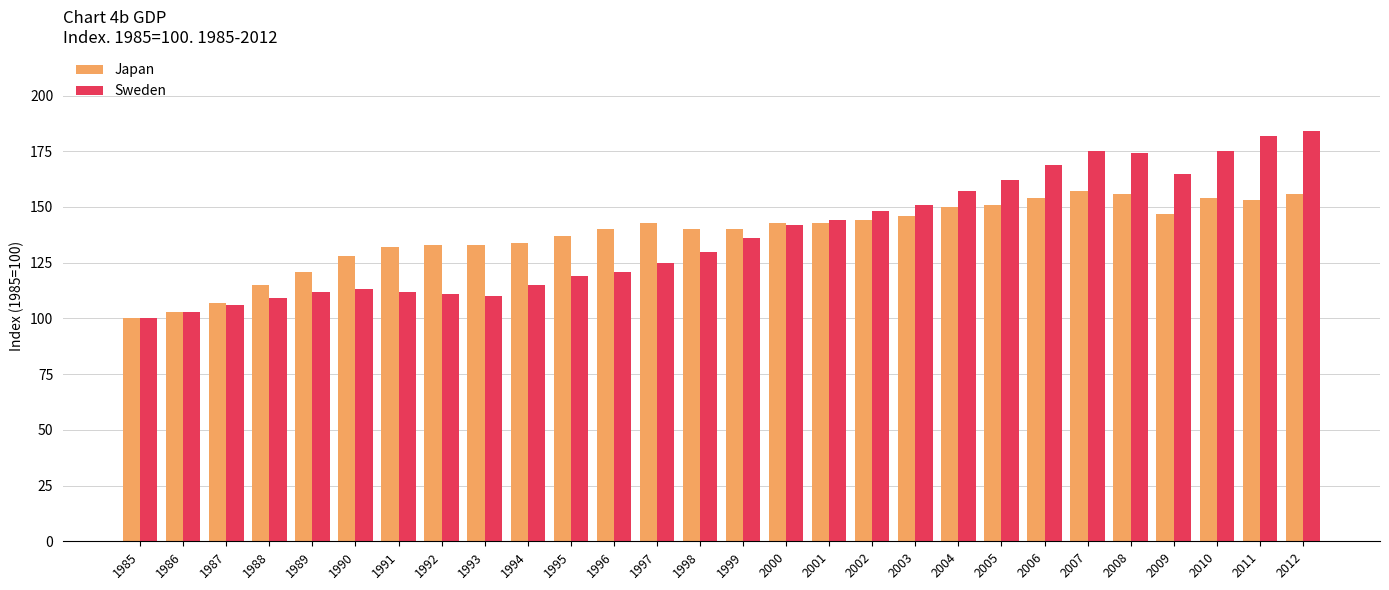

Reading right to left, extract all data points from this chart.

Japan: 156	153	154	147	156	157	154	151	150	146	144	143	143	140	140	143	140	137	134	133	133	132	128	121	115	107	103	100
Sweden: 184	182	175	165	174	175	169	162	157	151	148	144	142	136	130	125	121	119	115	110	111	112	113	112	109	106	103	100